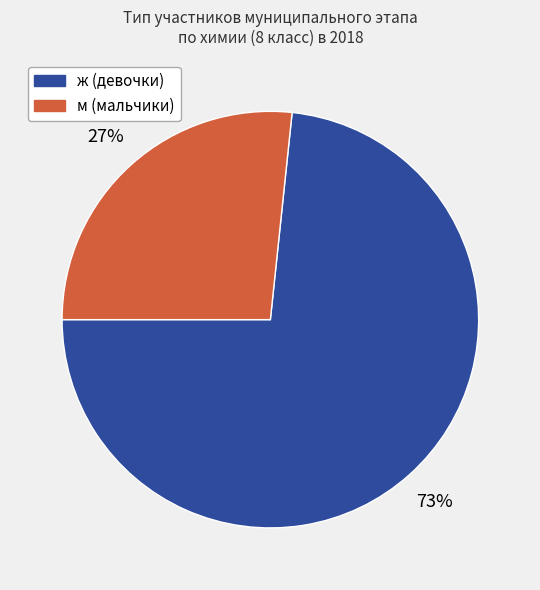

Count the number of slices in the pie.

2